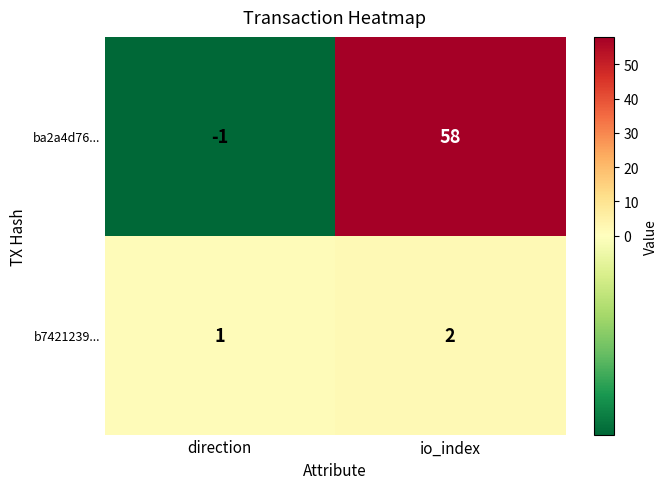

What is the sum of all ba2a4d76... values?

57